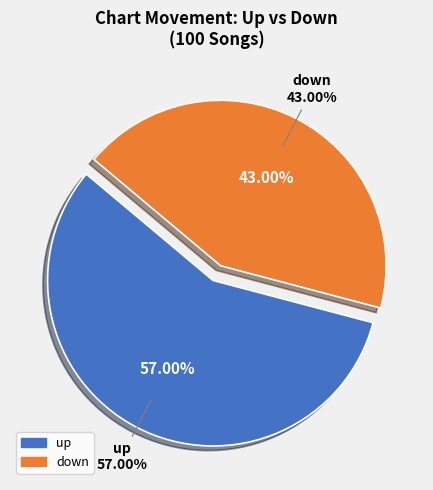

Is there any slice that represents more than half of the pie?

Yes